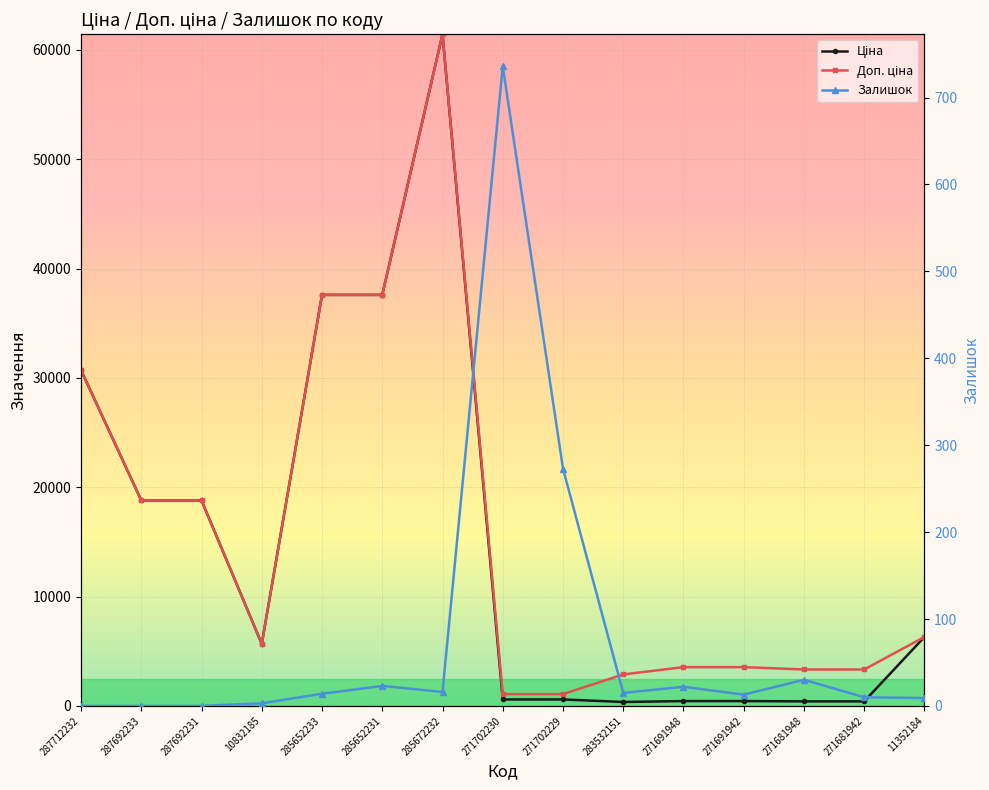

True or false: Доп. ціна and Ціна cross at least once.

False